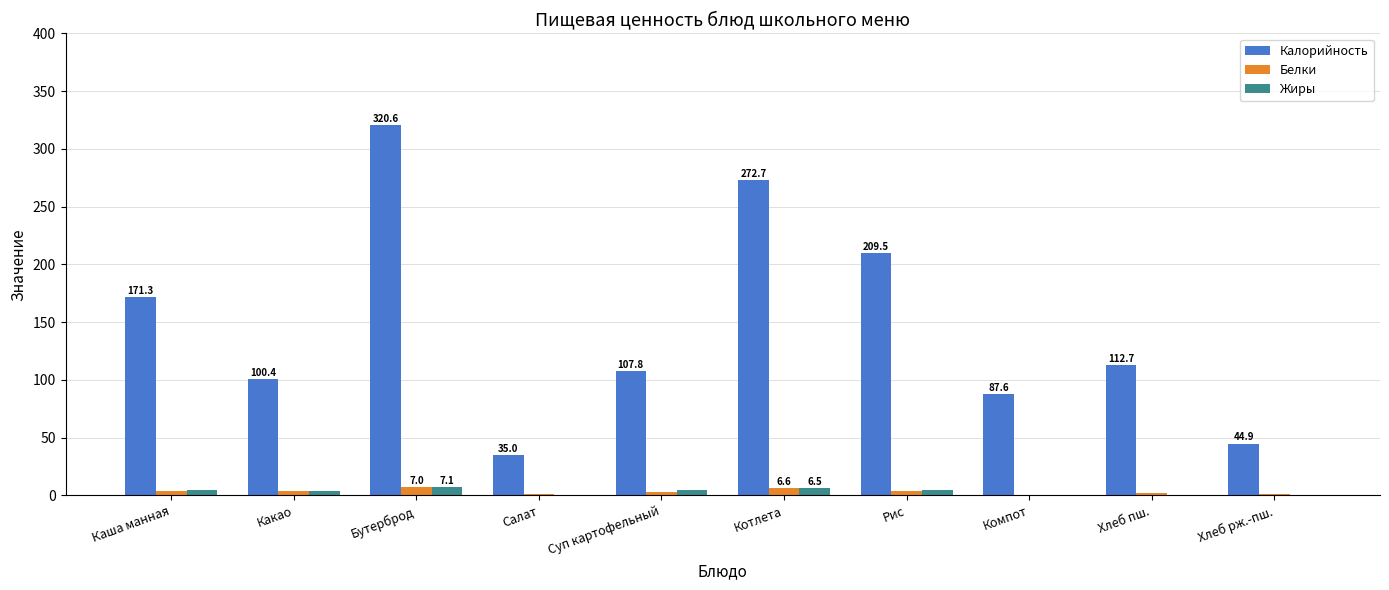

What is the maximum value shown in the chart?

320.6